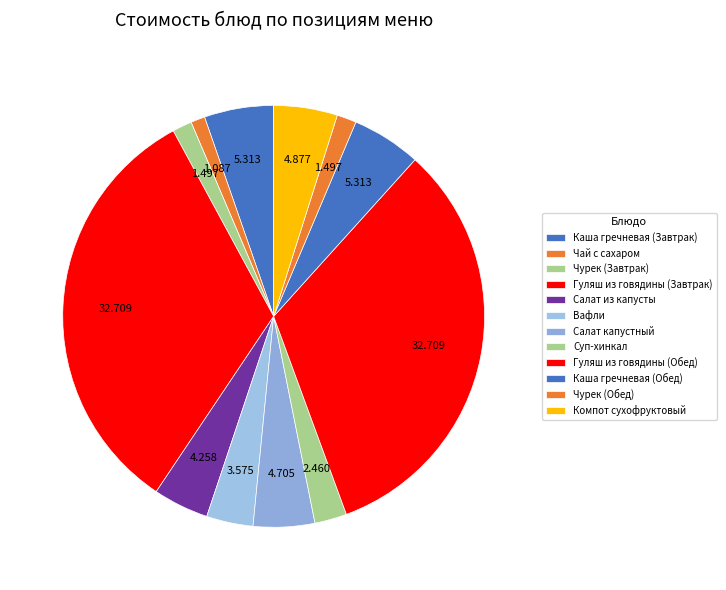

True or false: Чурек (Обед) accounts for 1% of the total.

True